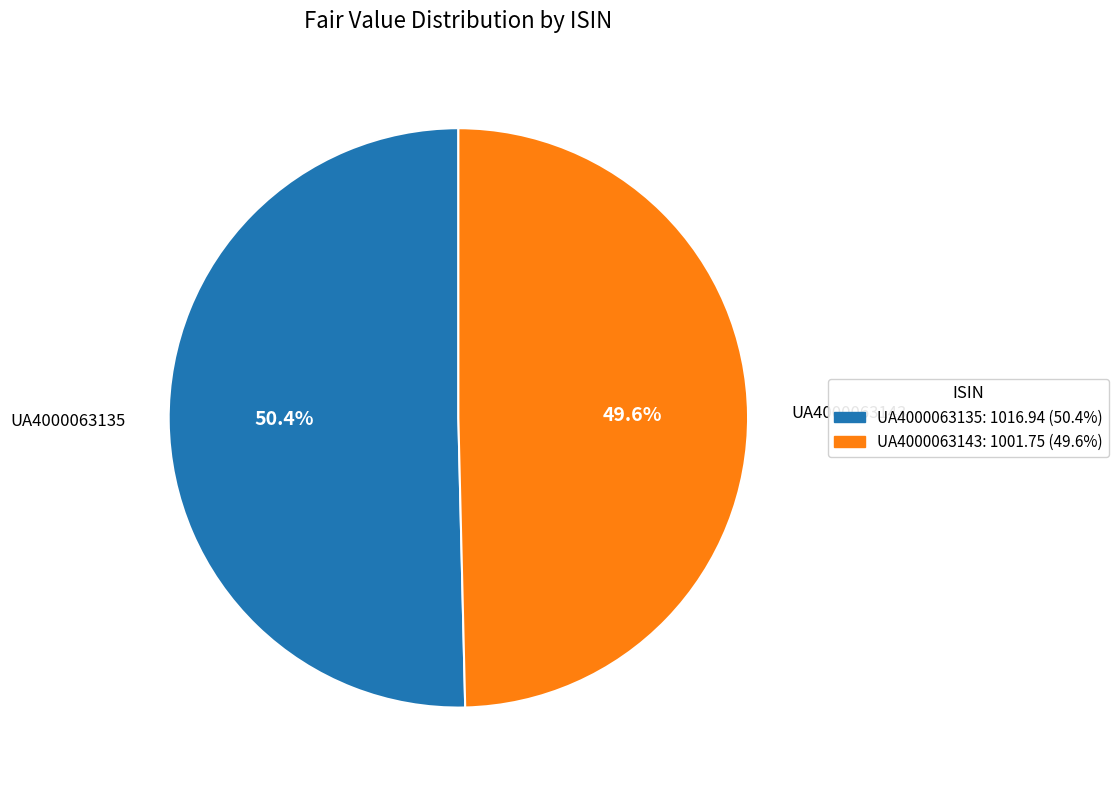

Is it true that UA4000063143 is 50% of the pie?

True